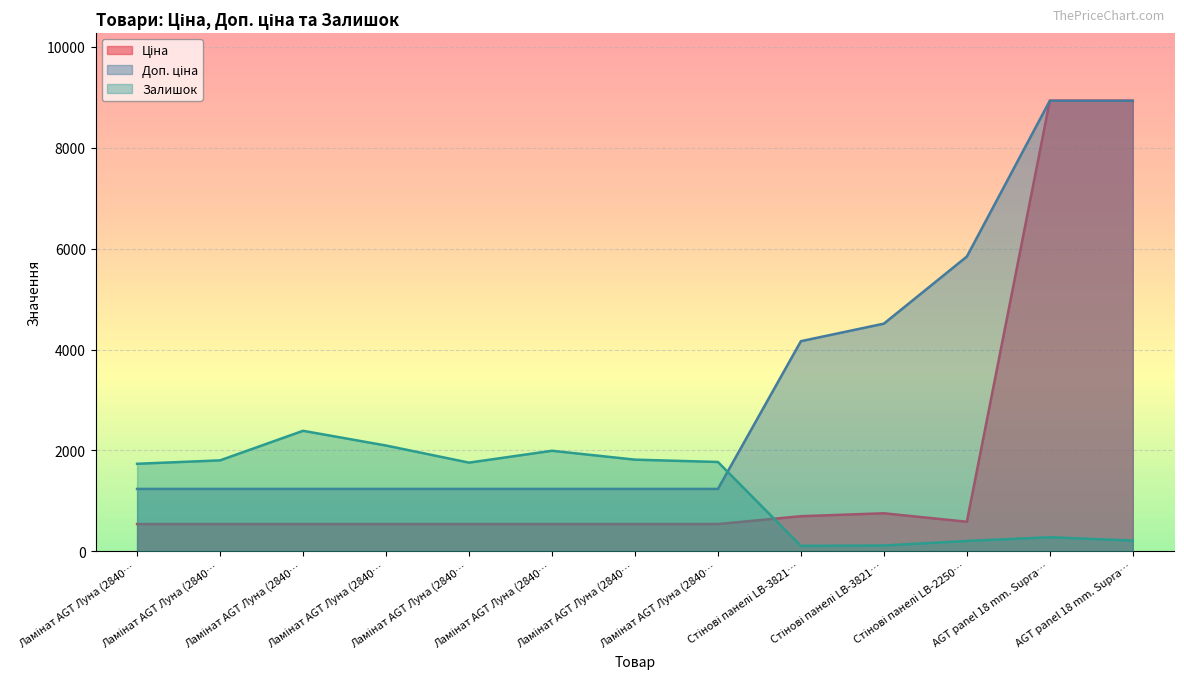

True or false: Залишок and Доп. ціна cross at least once.

True